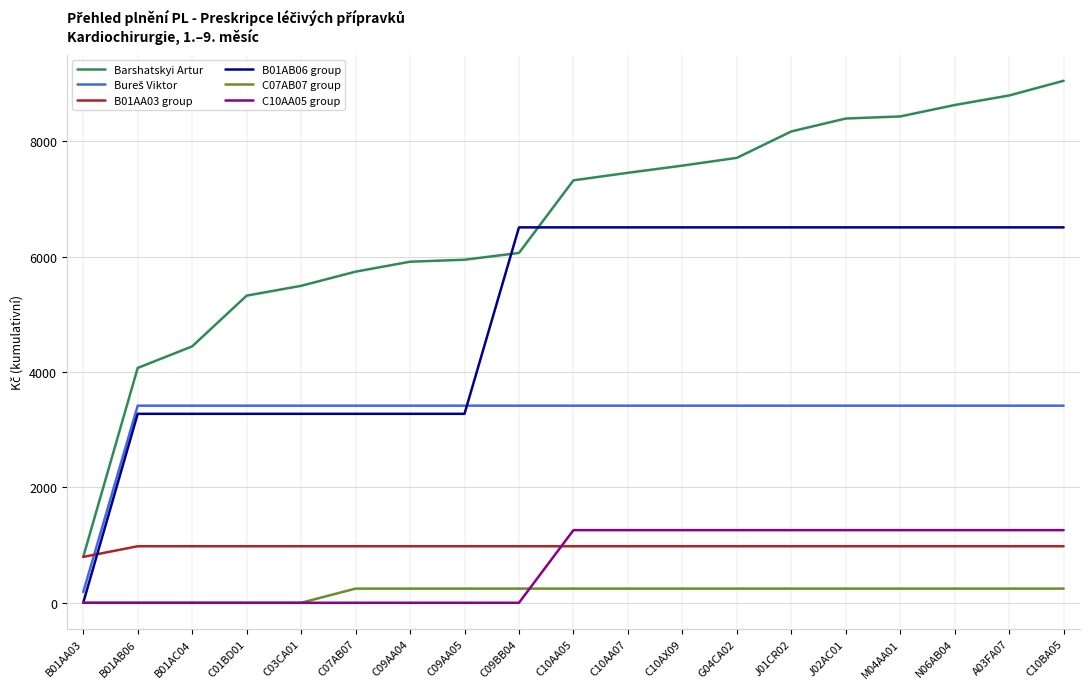

True or false: C07AB07 group and Barshatskyi Artur cross at least once.

False